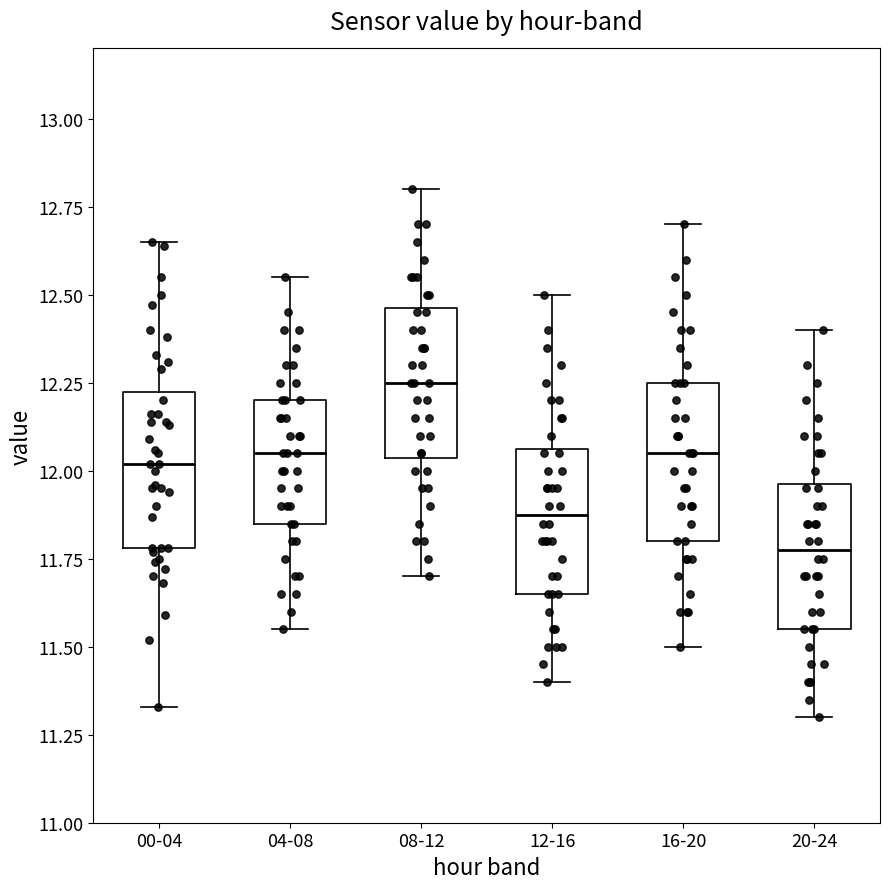

Where is the upper edge of the box for 08-12 on the y-axis? The values are not printed on the chart, so give them approximately, as read against the axis.

12.45